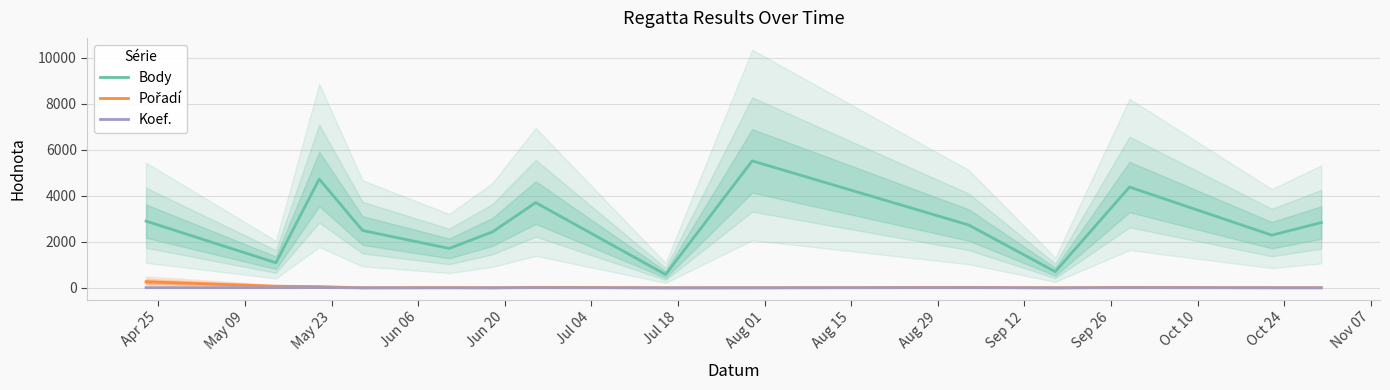

Is this an area chart (filled region under the line)?

No